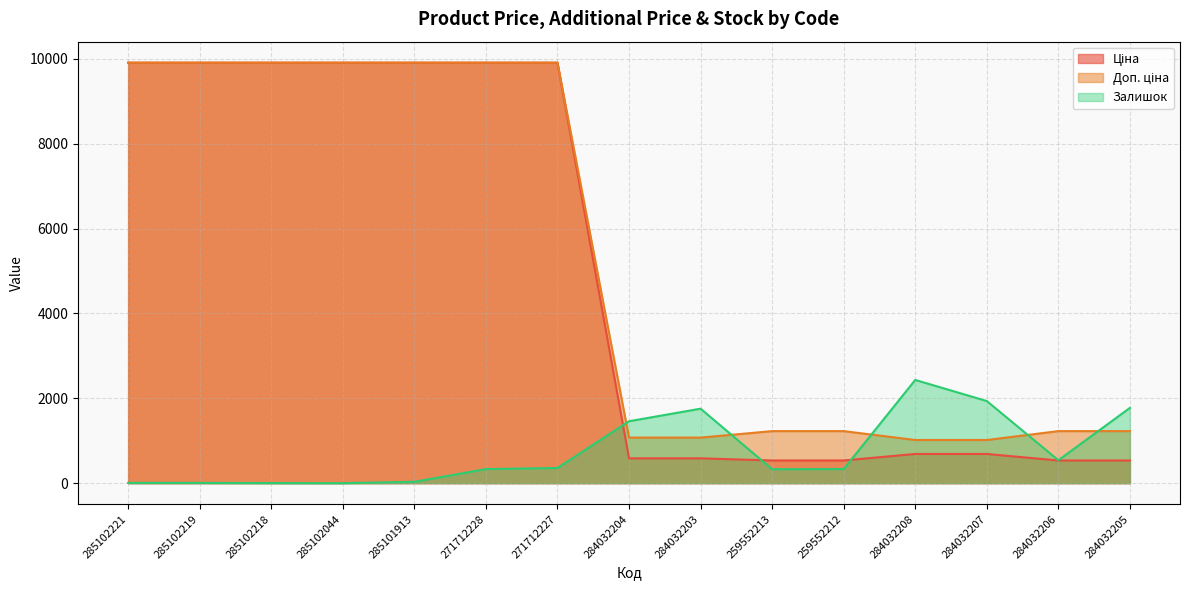

True or false: Залишок has more than 2 interior local peaks.

False